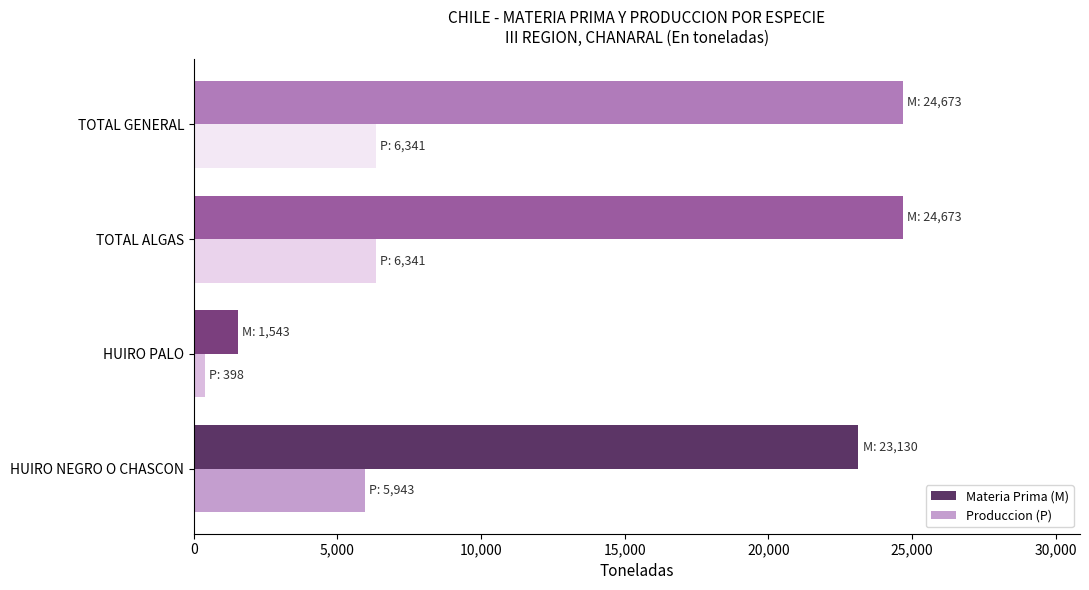

Rank the series by their average value, from lowest to highest.

Produccion (P), Materia Prima (M)